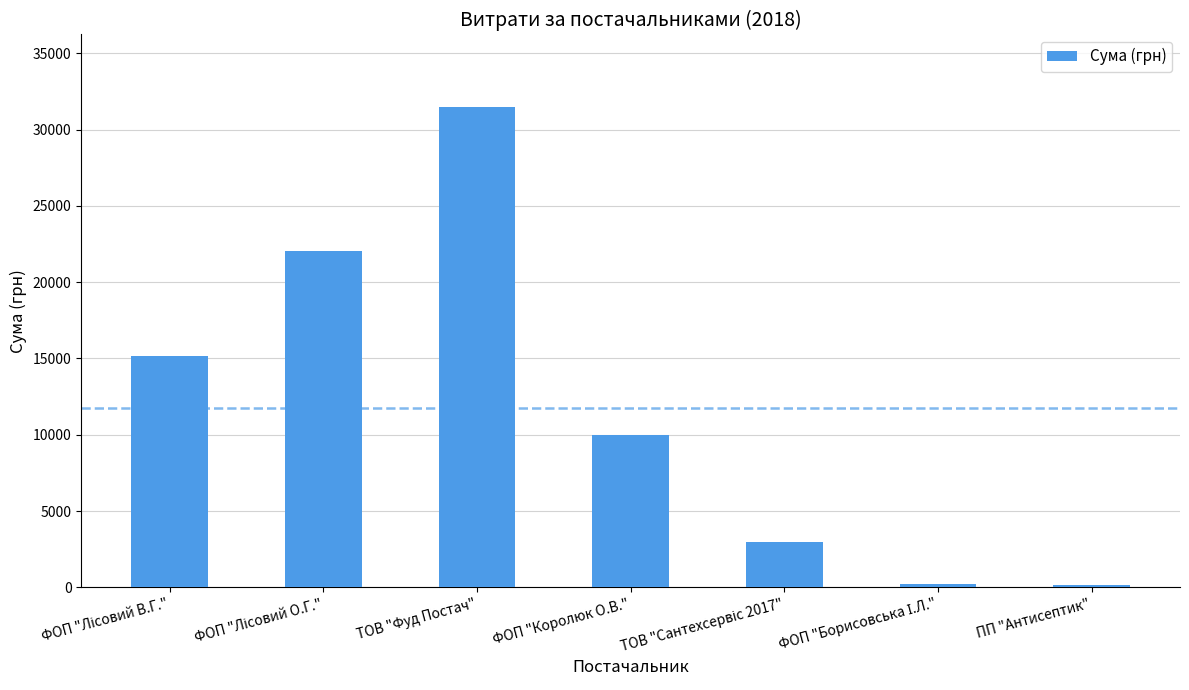

How many data points does each series have?

7